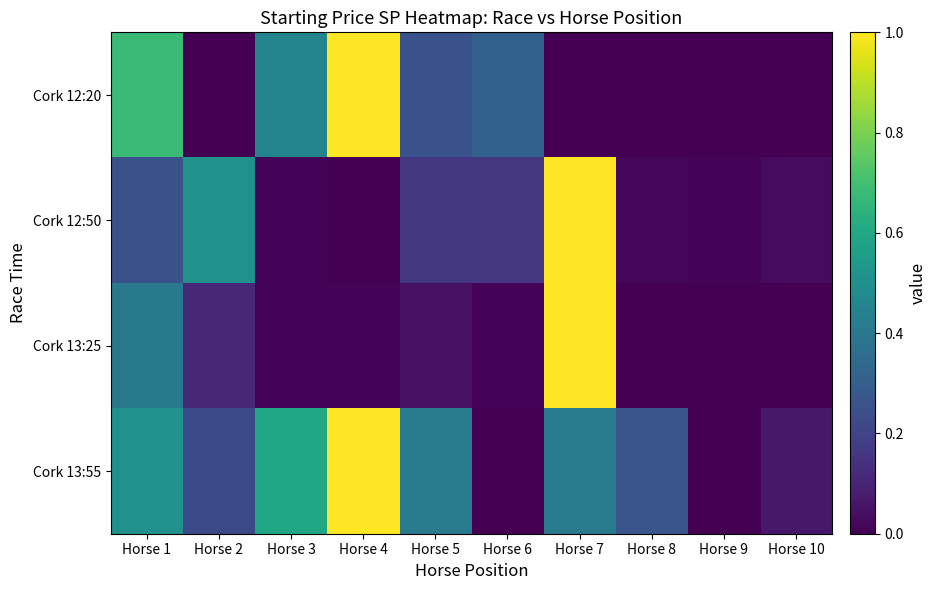

Which has a higher value, Horse 4 or Horse 9?

Horse 4